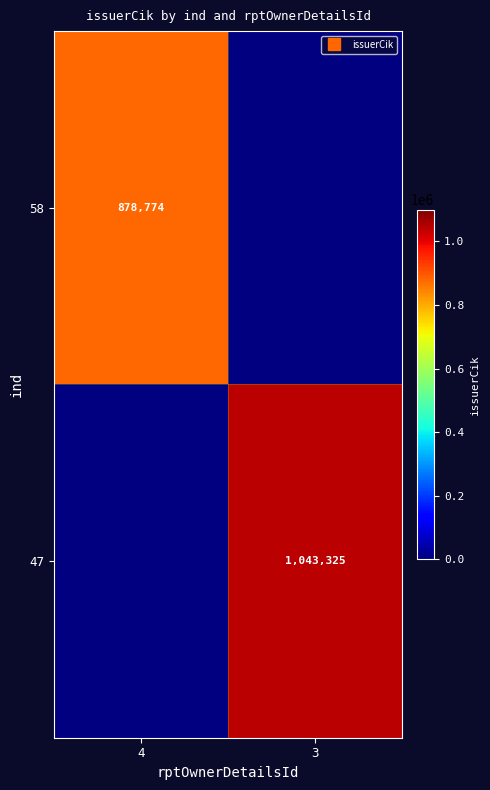

Between 4 and 3, which is larger?

3